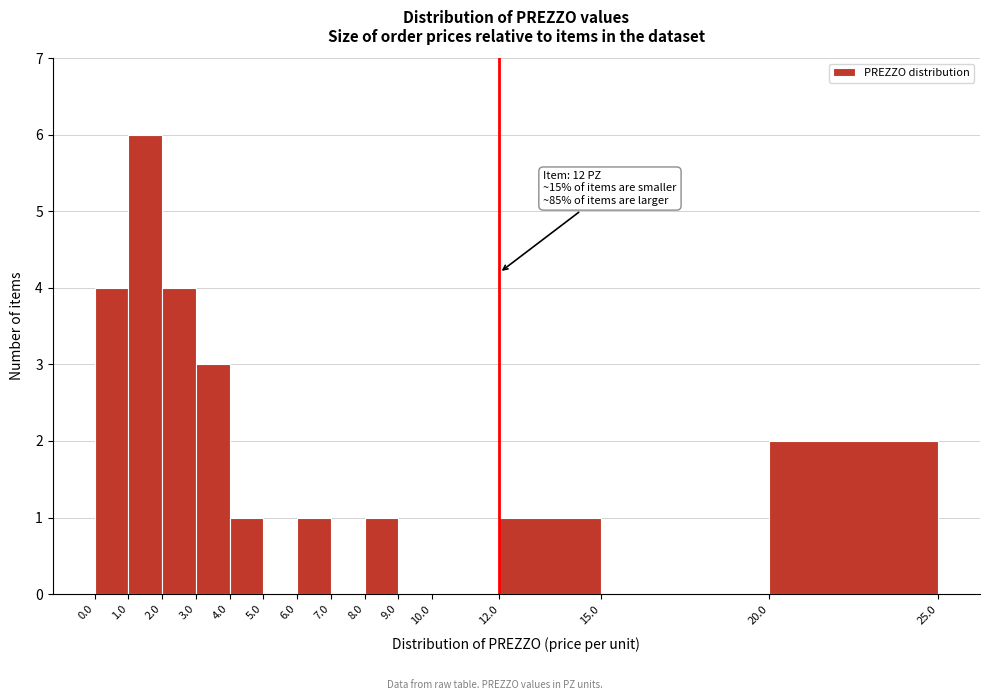

Which range on the x-axis has the tallest bar?

1.0 to 2.0